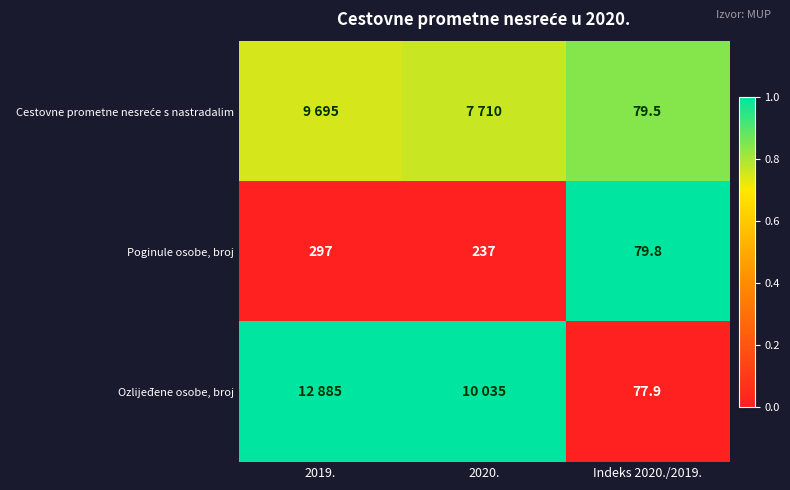

Is the value of Poginule osobe, broj at 2020. greater than the value of Ozlijeđene osobe, broj at Indeks 2020./2019.?

Yes